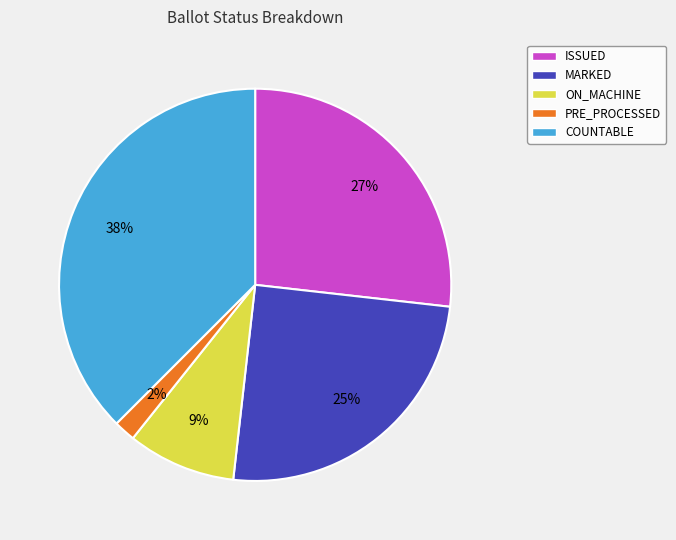

To the nearest percent, what is the difference between the ON_MACHINE and ISSUED slice percentages?

18%